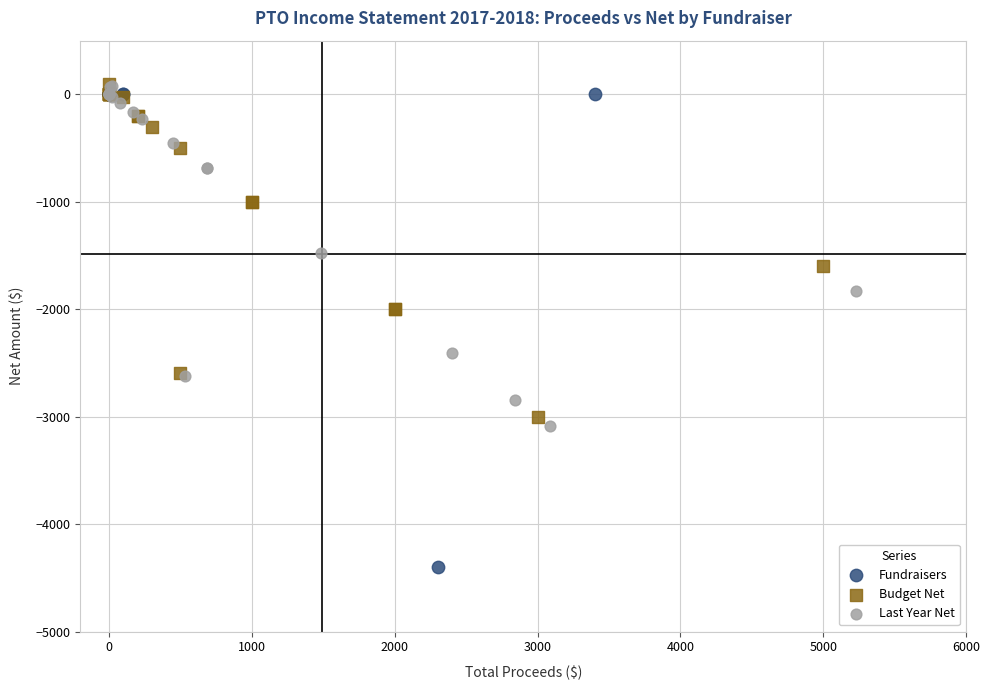

Which series contains the lowest Y value?

Fundraisers